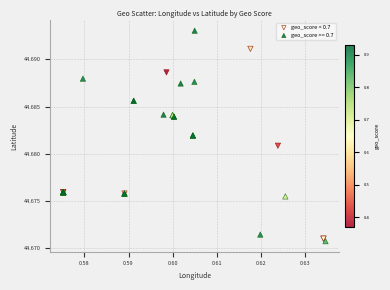

Which series contains the highest Y value?

geo_score >= 0.7